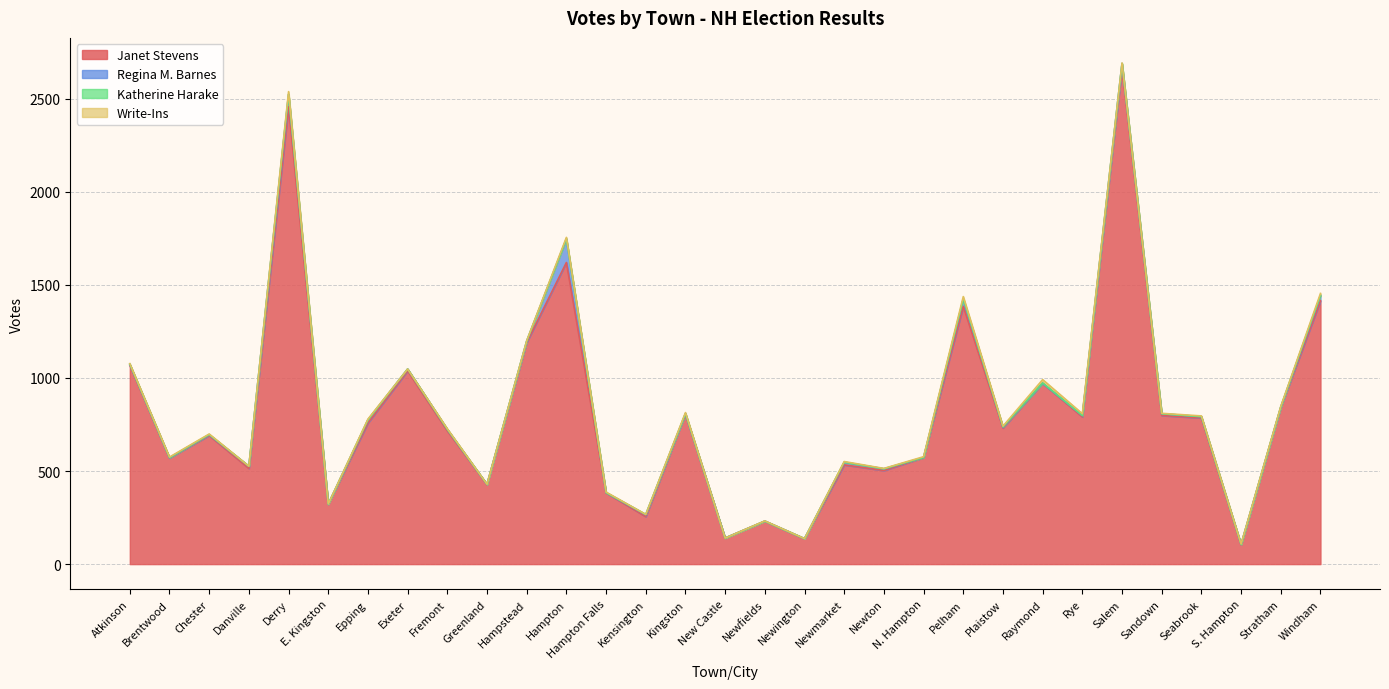

Is the value of Janet Stevens at Hampton greater than the value of Katherine Harake at Hampstead?

Yes